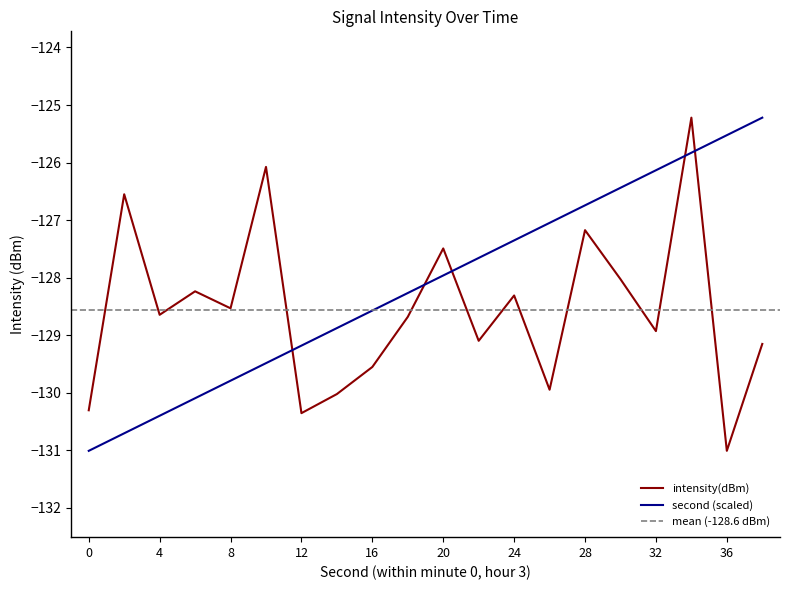

What is the difference between the highest and lowest values at 26?

2.9